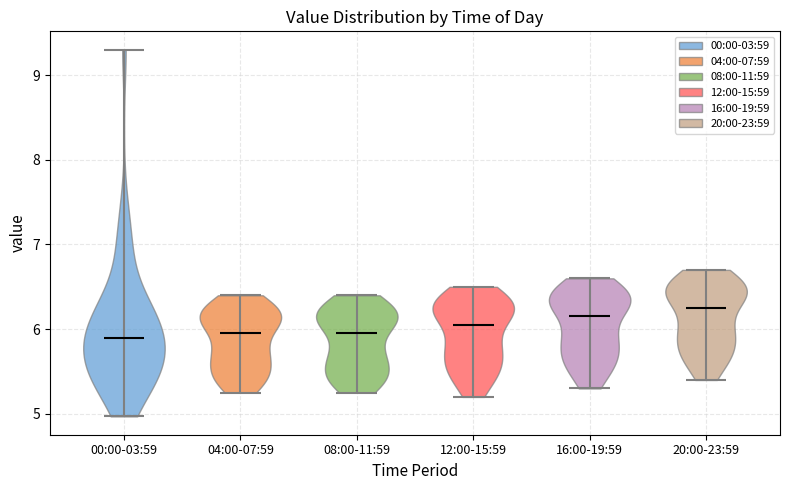

Reading left to right, read every violin against the y-axis: where its median line is, and the lowest and highest points it reaches. The values are not printed on the chart, so give them approximately, as read against the axis.

00:00-03:59: median line 5.9, lowest point 5.0, highest point 9.3
04:00-07:59: median line 6.0, lowest point 5.3, highest point 6.4
08:00-11:59: median line 6.0, lowest point 5.3, highest point 6.4
12:00-15:59: median line 6.1, lowest point 5.2, highest point 6.5
16:00-19:59: median line 6.2, lowest point 5.3, highest point 6.6
20:00-23:59: median line 6.3, lowest point 5.4, highest point 6.7